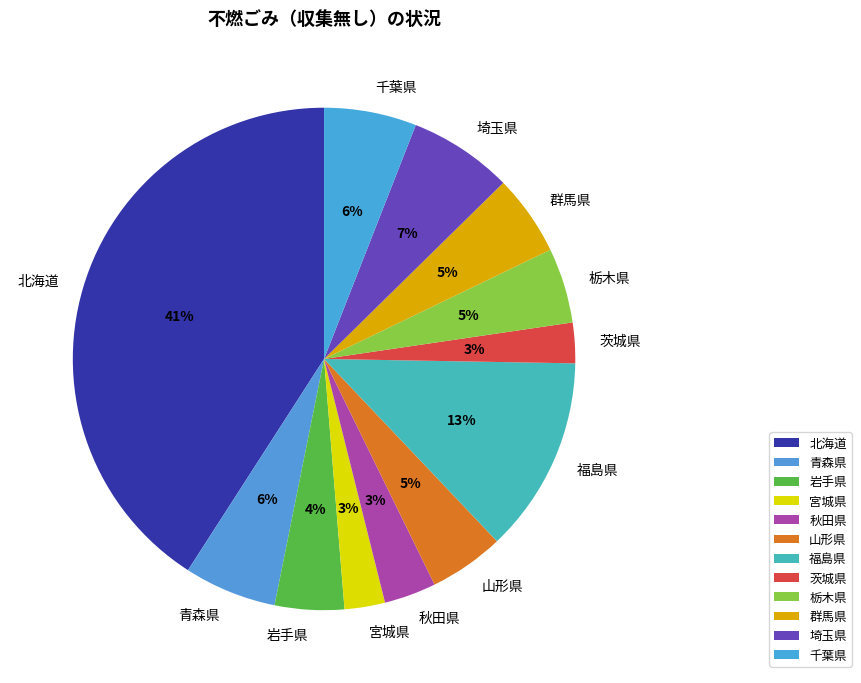

Combined, do 秋田県 and 栃木県 account for over 50%?

No